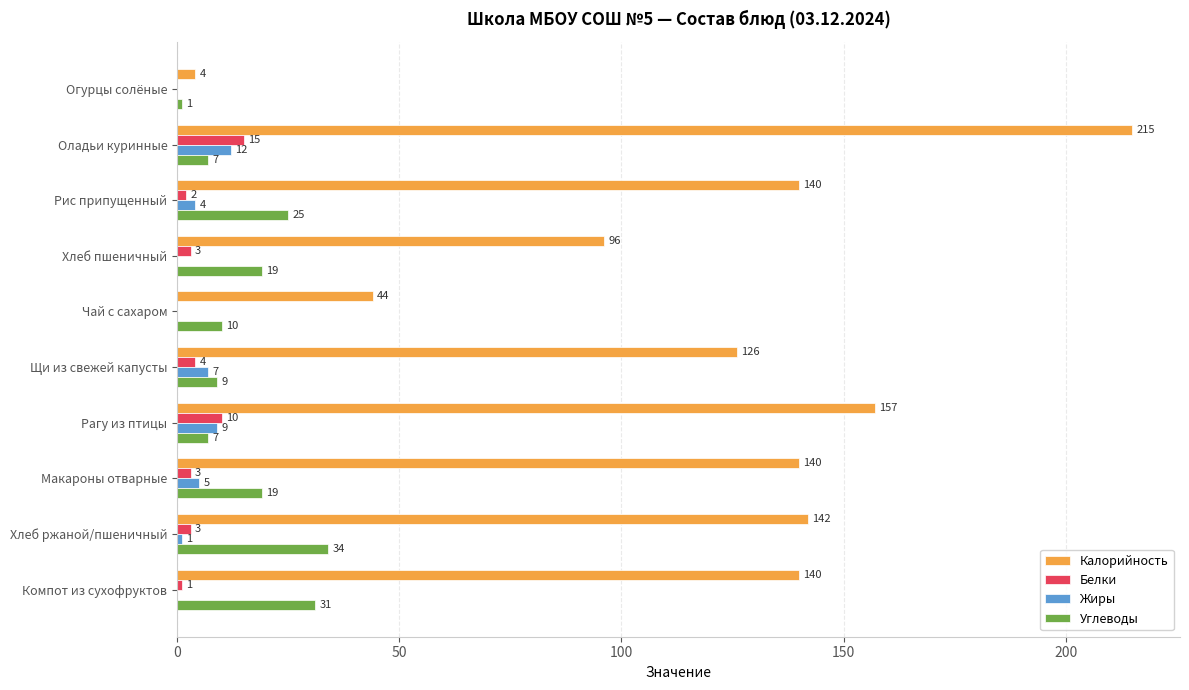

What are all the series names shown in the legend?

Калорийность, Белки, Жиры, Углеводы